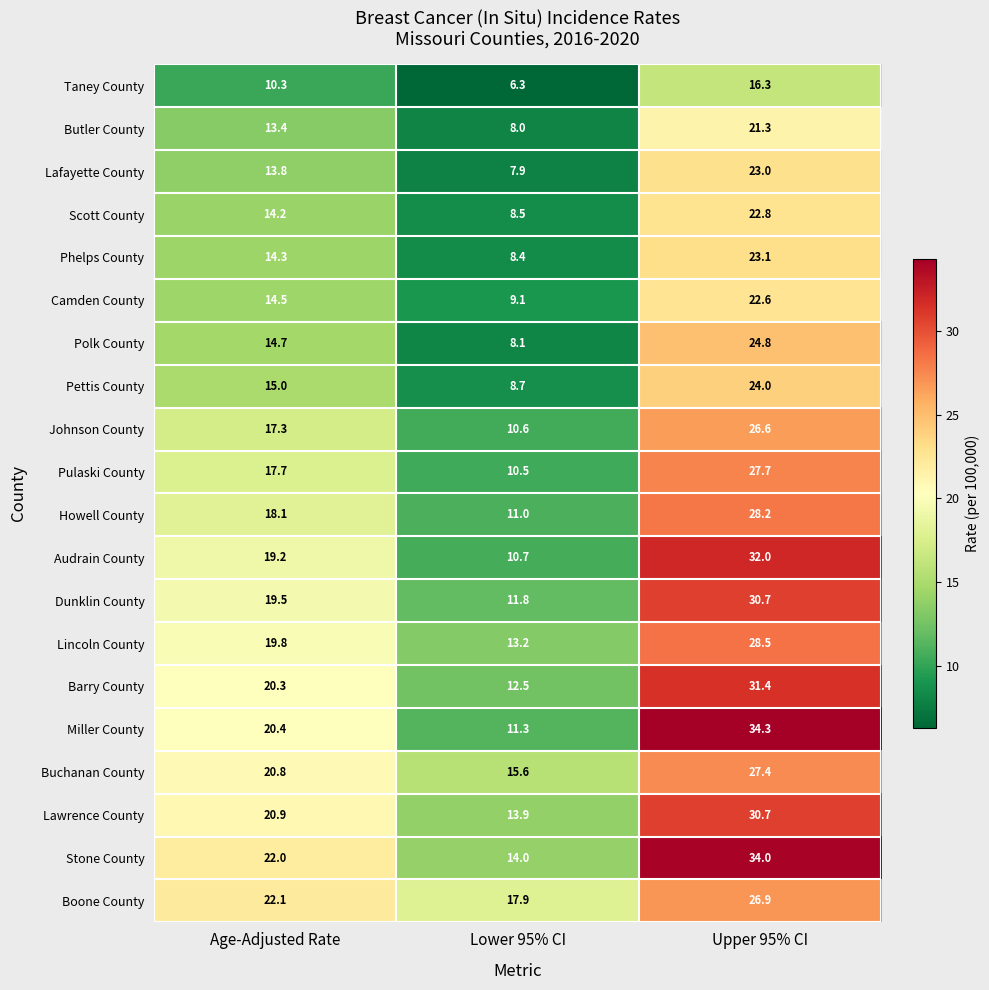

Where does the Camden County series first go above 14?

Age-Adjusted Rate